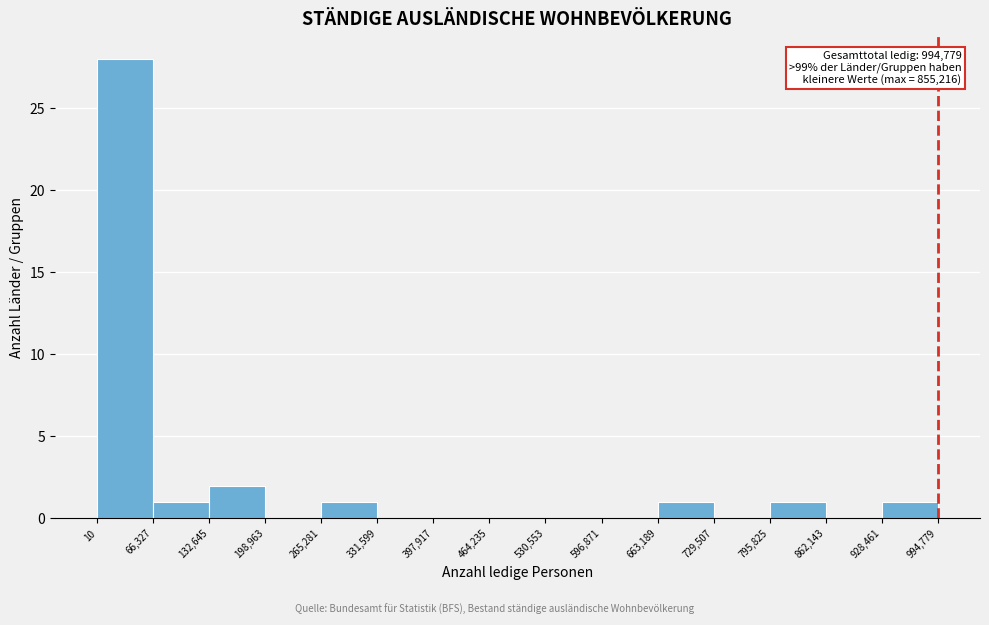

Which range on the x-axis has the tallest bar?

10 to 66,327